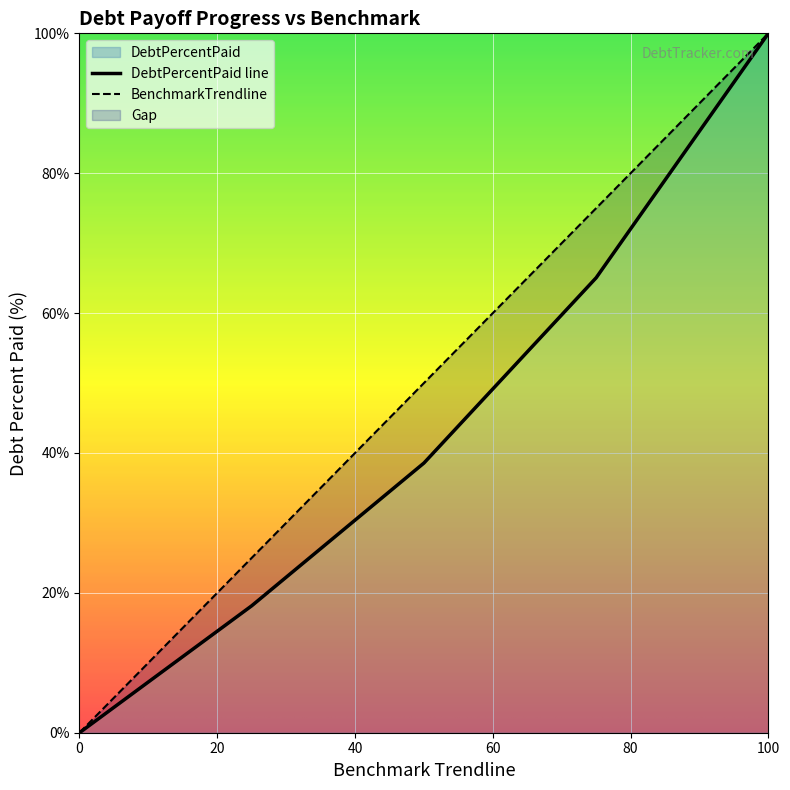

The BenchmarkTrendline series shows 25.0 at Q1. True or false?

True